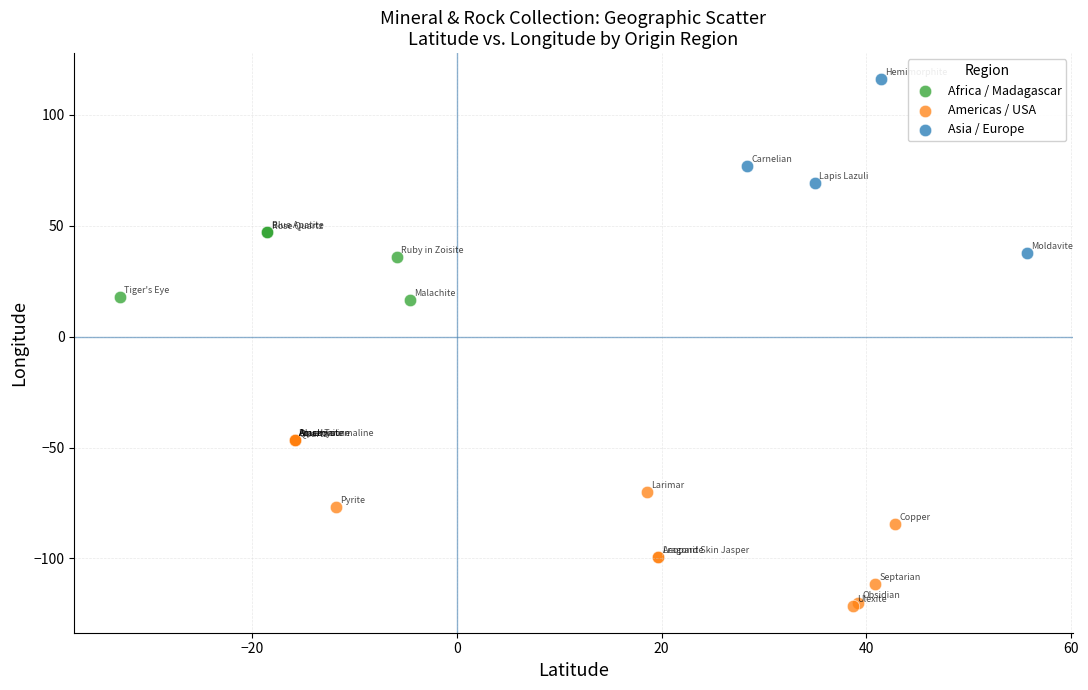

Which series reaches the maximum Y coordinate?

Asia / Europe